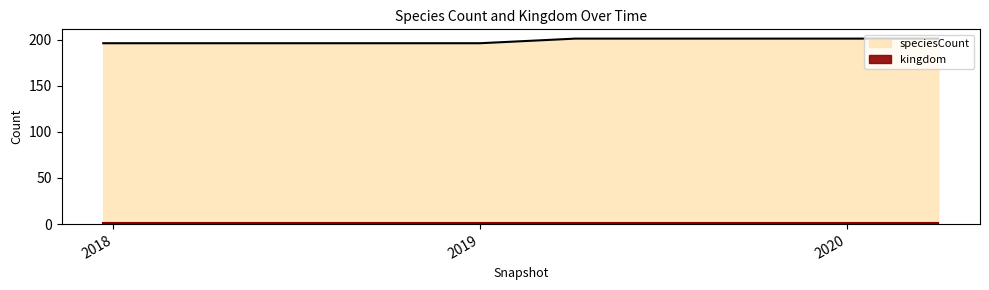

What is the difference between the second highest and second lowest values?

5